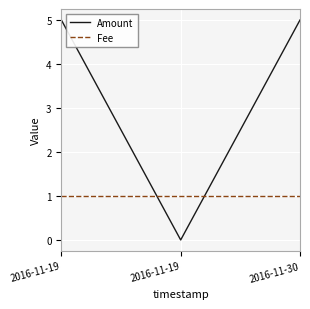

Does the chart display data point markers on the line(s)?

No